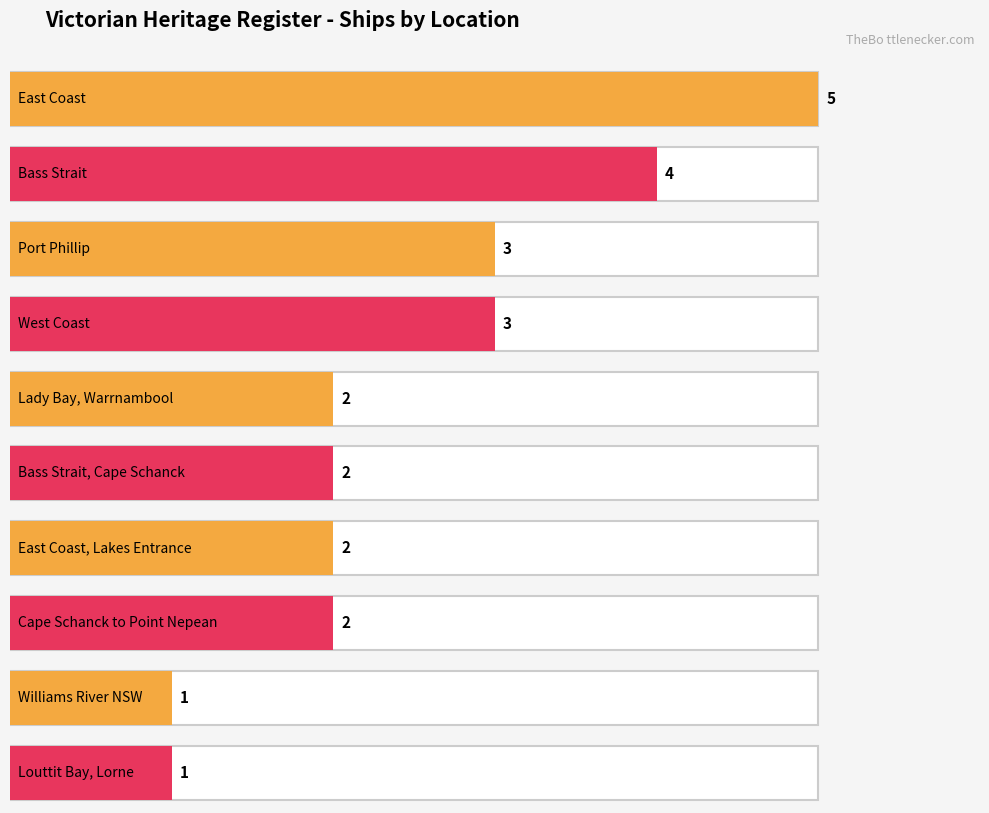

What is the minimum value shown in the chart?

1